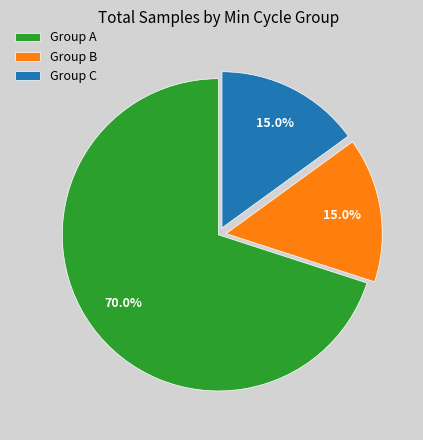

Is the sum of Group B and Group A greater than half?

Yes